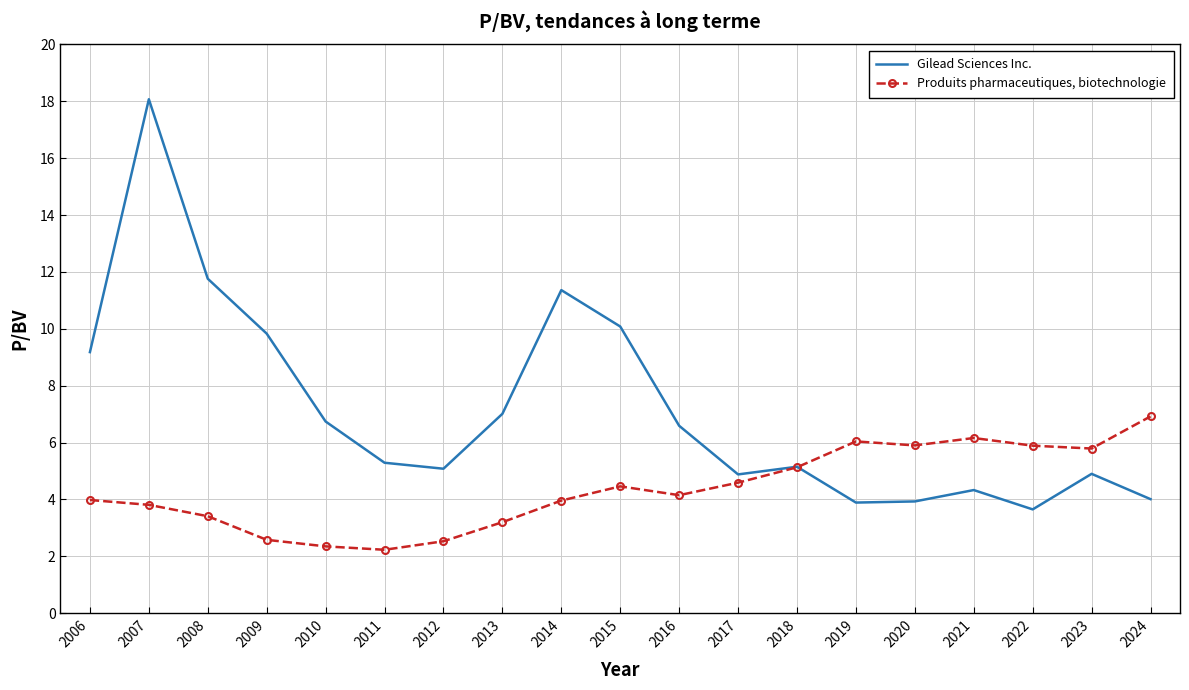

What is the difference between the maximum and second lowest values in the Gilead Sciences Inc. series?

14.2